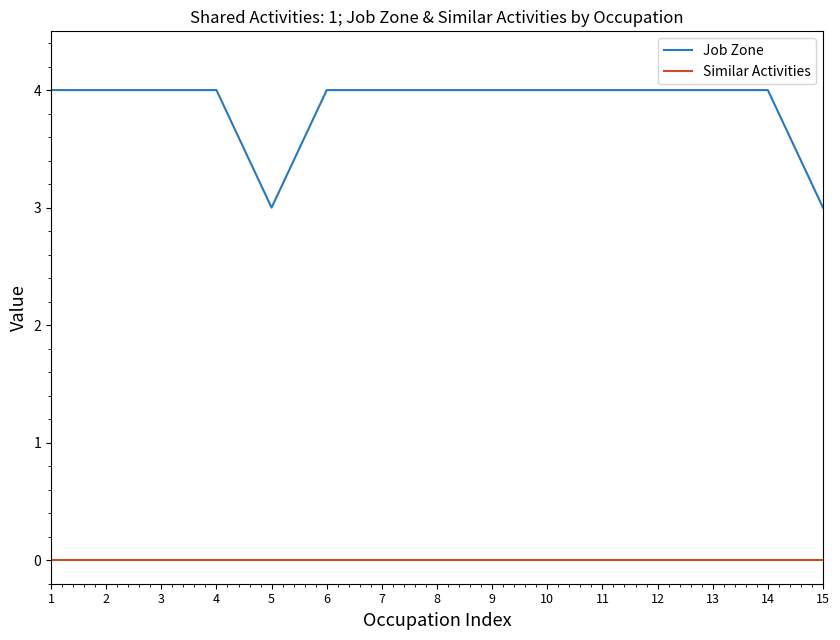

True or false: Similar Activities and Job Zone intersect in this chart.

False